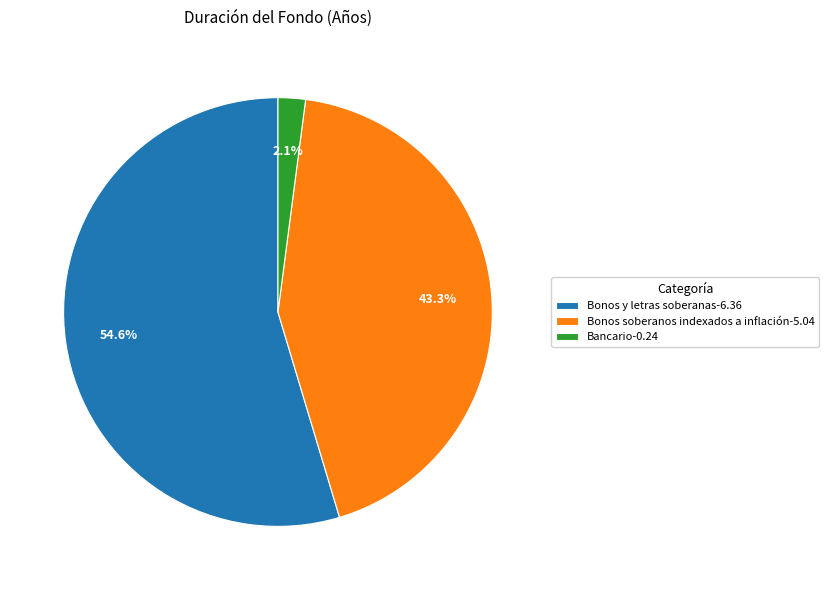

What portion of the pie excludes Bonos y letras soberanas?

45.4%